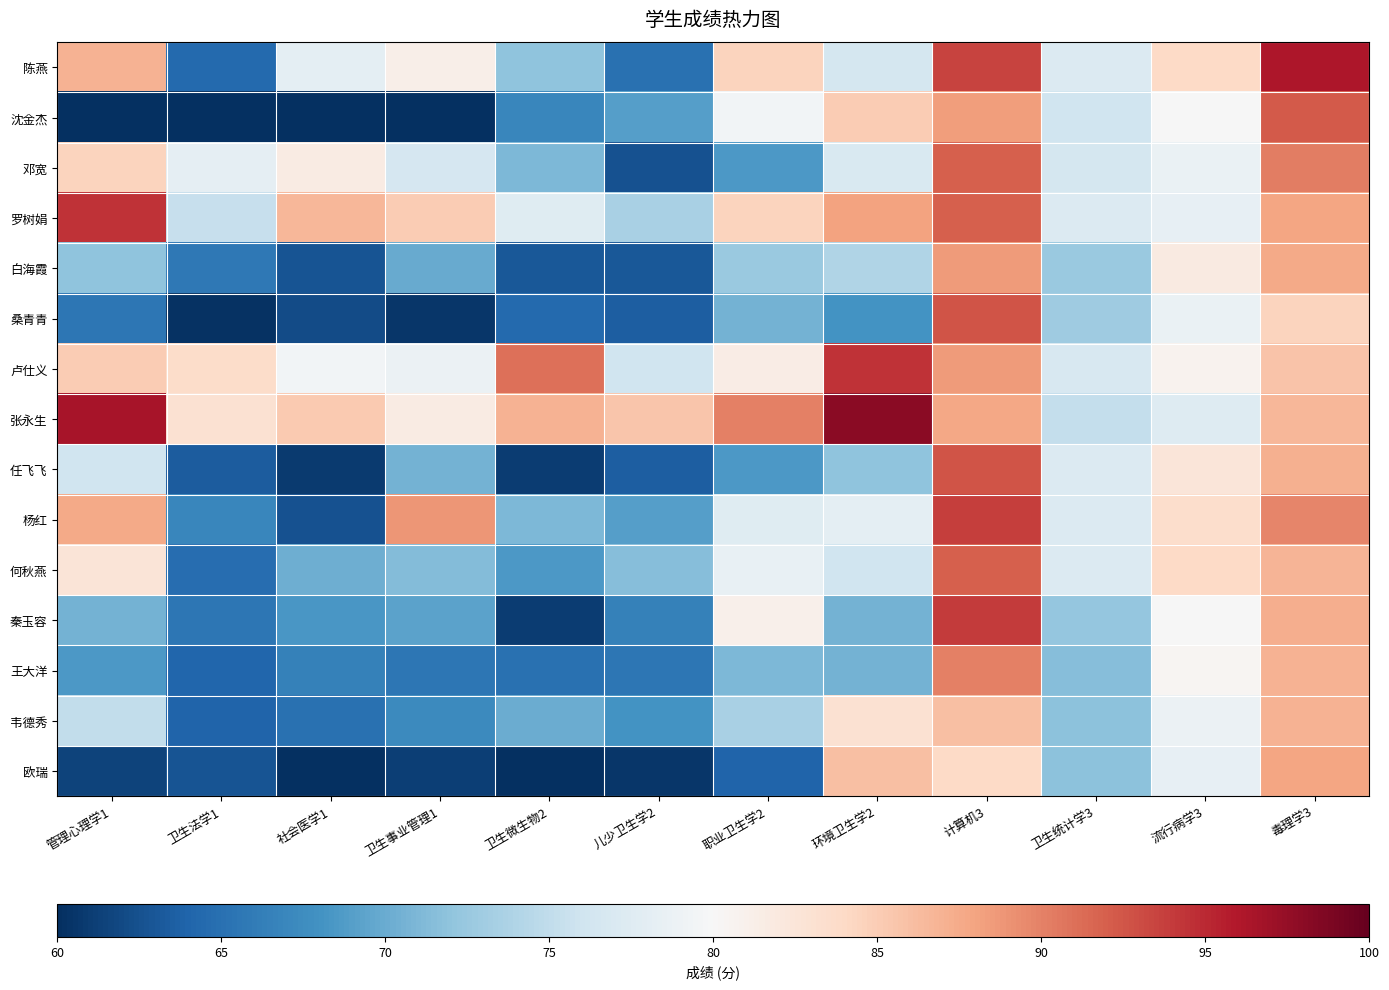

At how many categories does at least one series exceed 82?

11